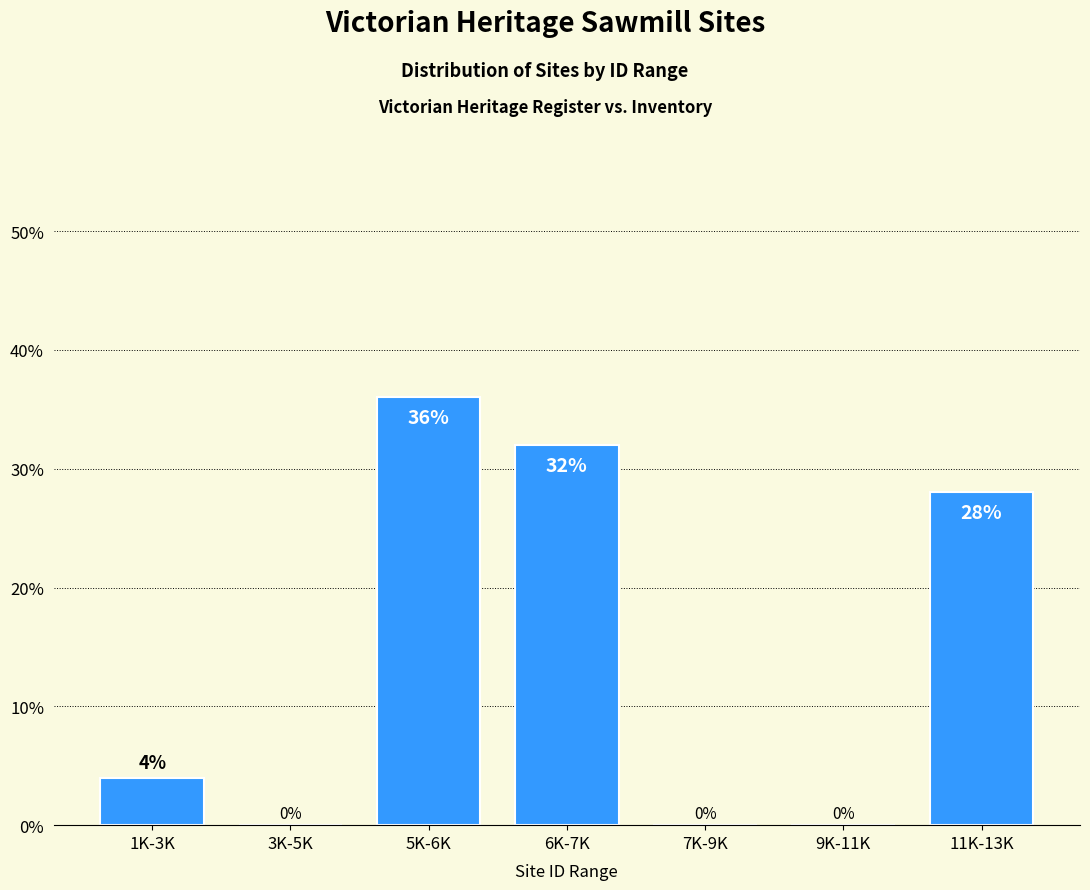

Reading right to left, extract all data points from this chart.

11K-13K=28.0	9K-11K=0.0	7K-9K=0.0	6K-7K=32.0	5K-6K=36.0	3K-5K=0.0	1K-3K=4.0